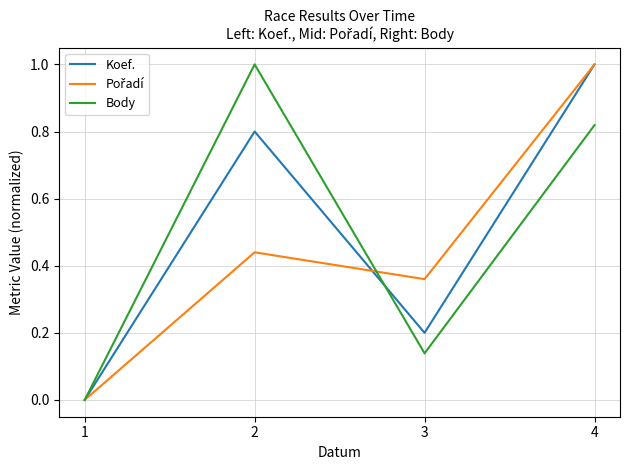

What is the sum of all Koef. values?

2.0